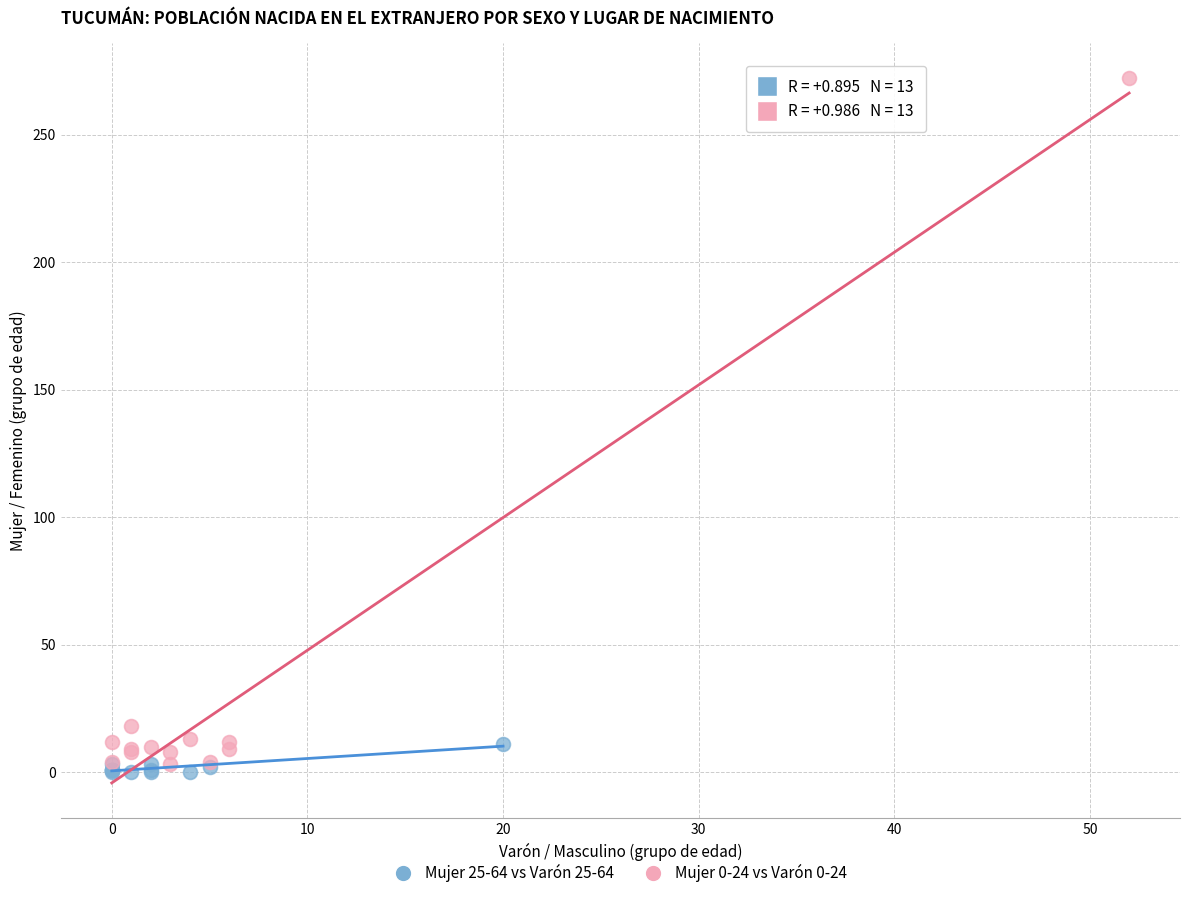

What are all the series names shown in the legend?

Mujer 25-64 vs Varón 25-64, Mujer 0-24 vs Varón 0-24